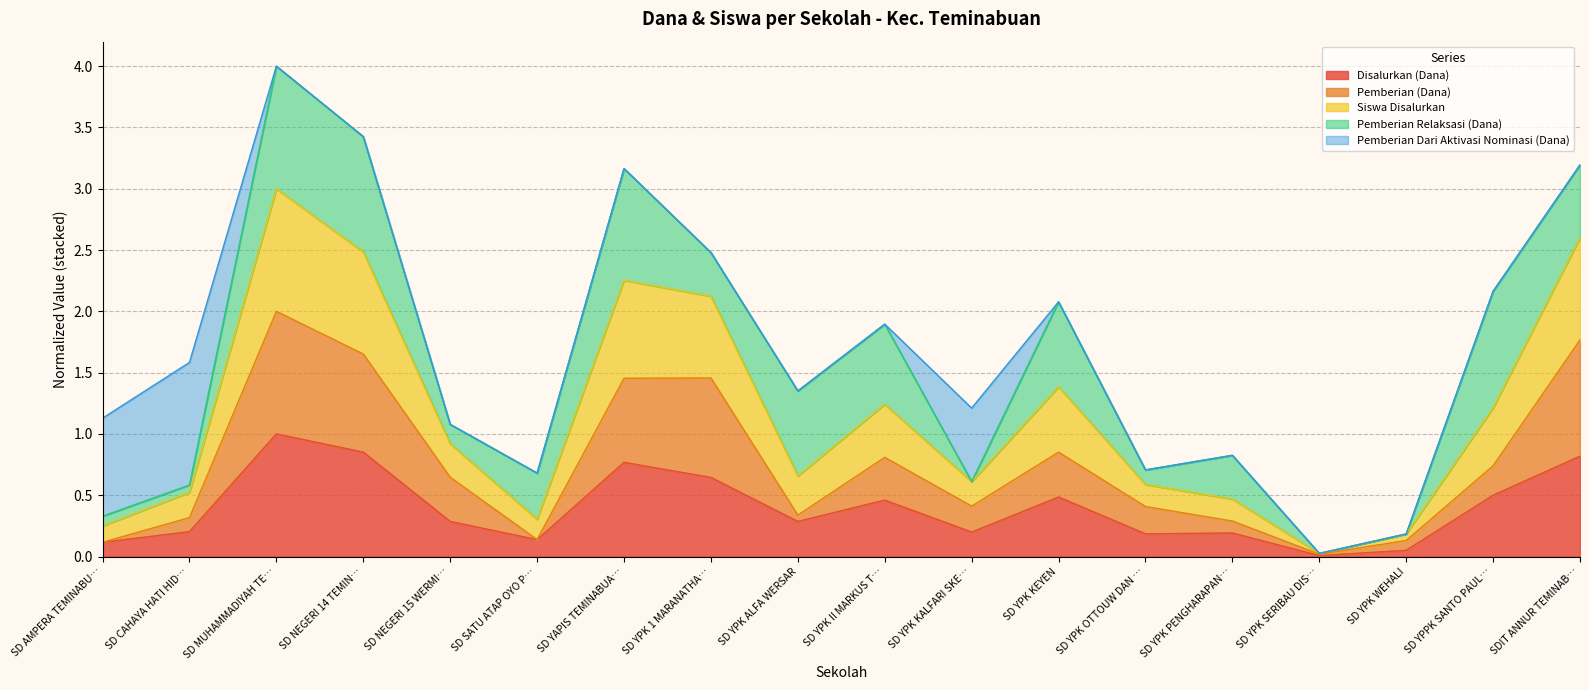

Which has a higher value, SD MUHAMMADIYAH TE… or SD YPK ALFA WERSAR?

SD MUHAMMADIYAH TE…